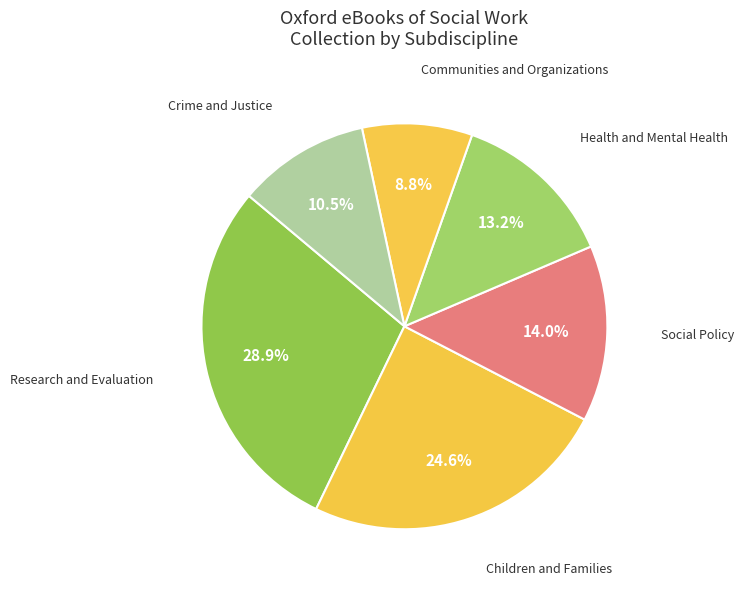

Does Research and Evaluation account for over 50% of the chart?

No